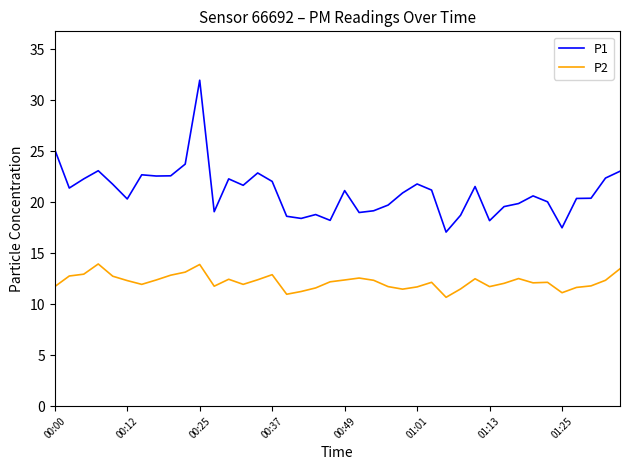

What is the difference between the maximum and minimum values in the P1 series?

14.9